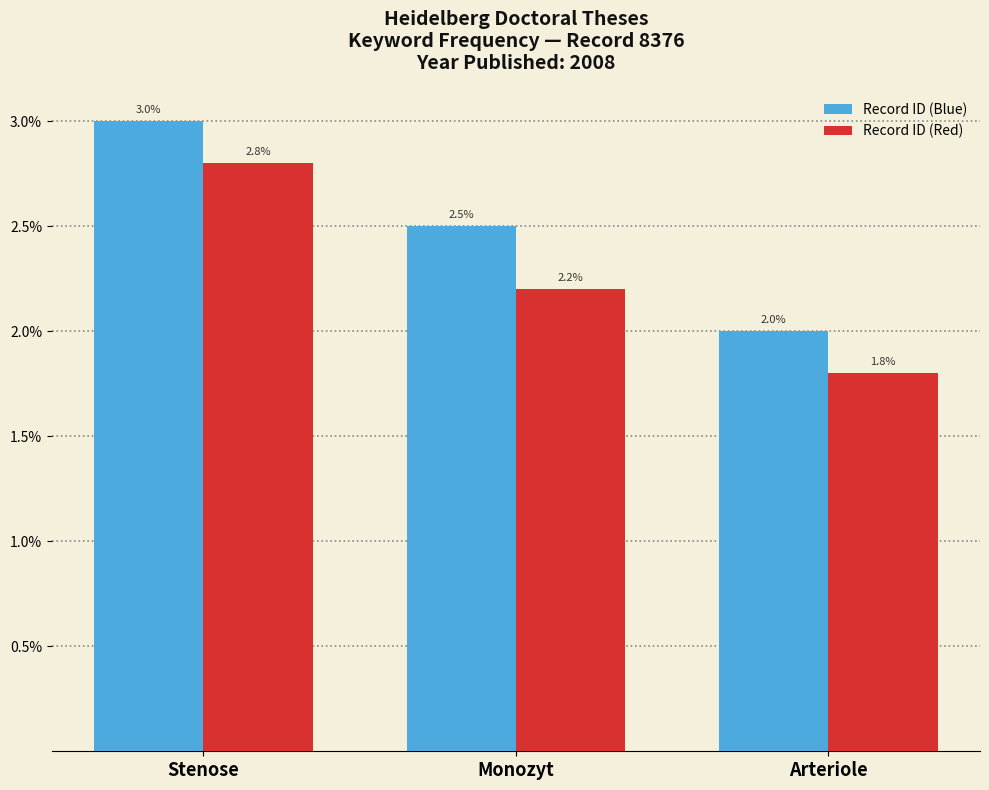

At how many categories does at least one series exceed 0?

3